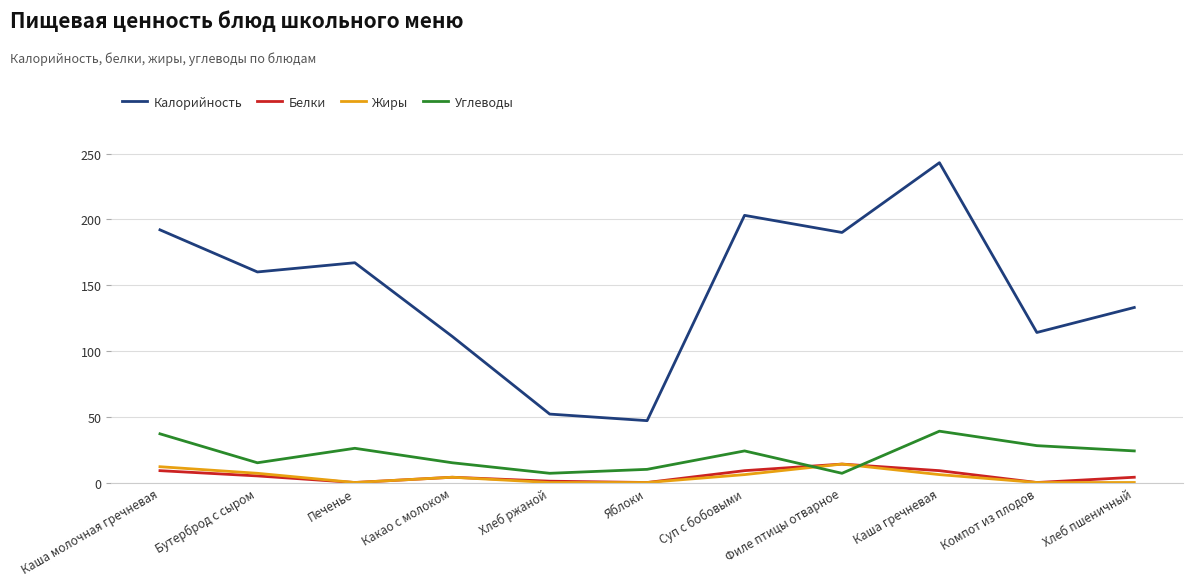

Is it true that Углеводы equals 25 at Каша гречневая?

False